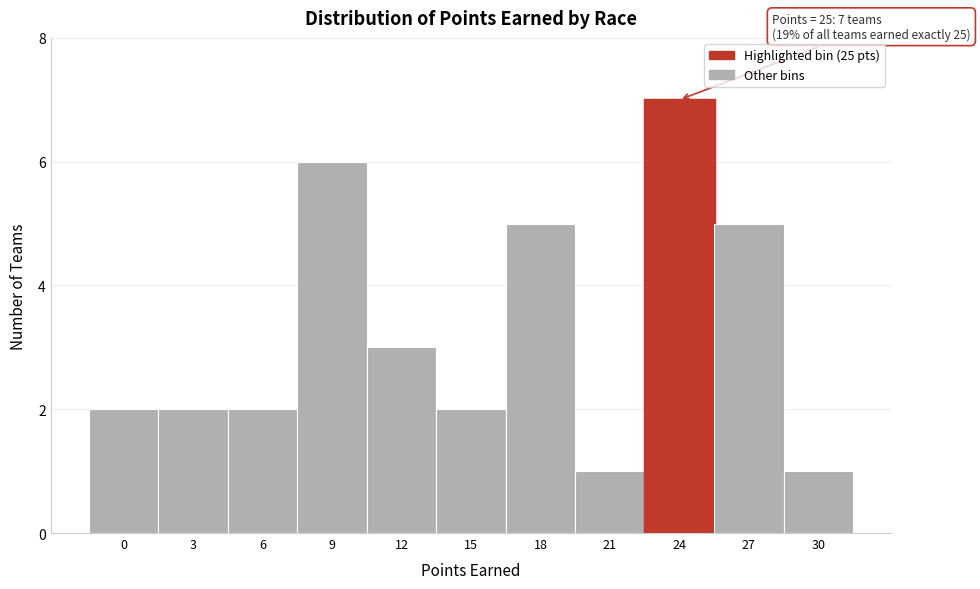

Reading left to right, transcribe all the data shown in this chart.

2	2	2	6	3	2	5	1	7	5	1